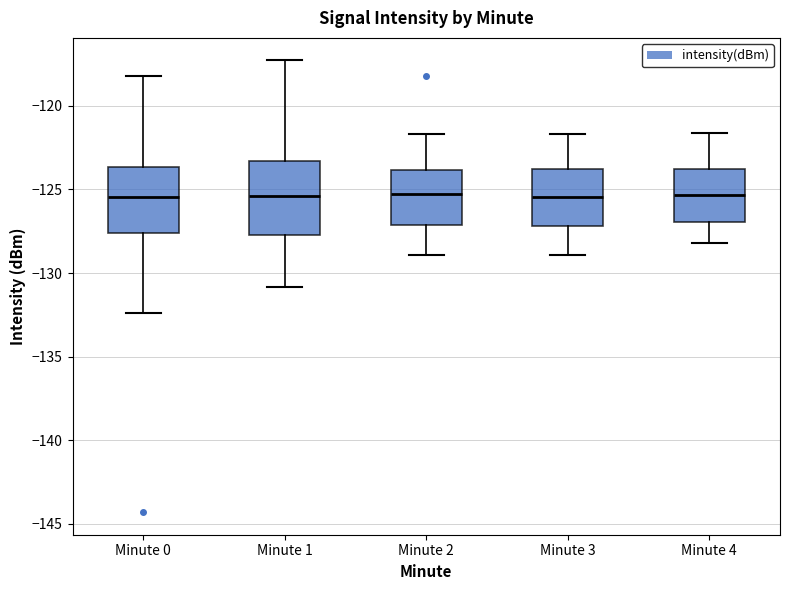

Where is the lower edge of the box for Minute 1 on the y-axis? The values are not printed on the chart, so give them approximately, as read against the axis.

-127.5